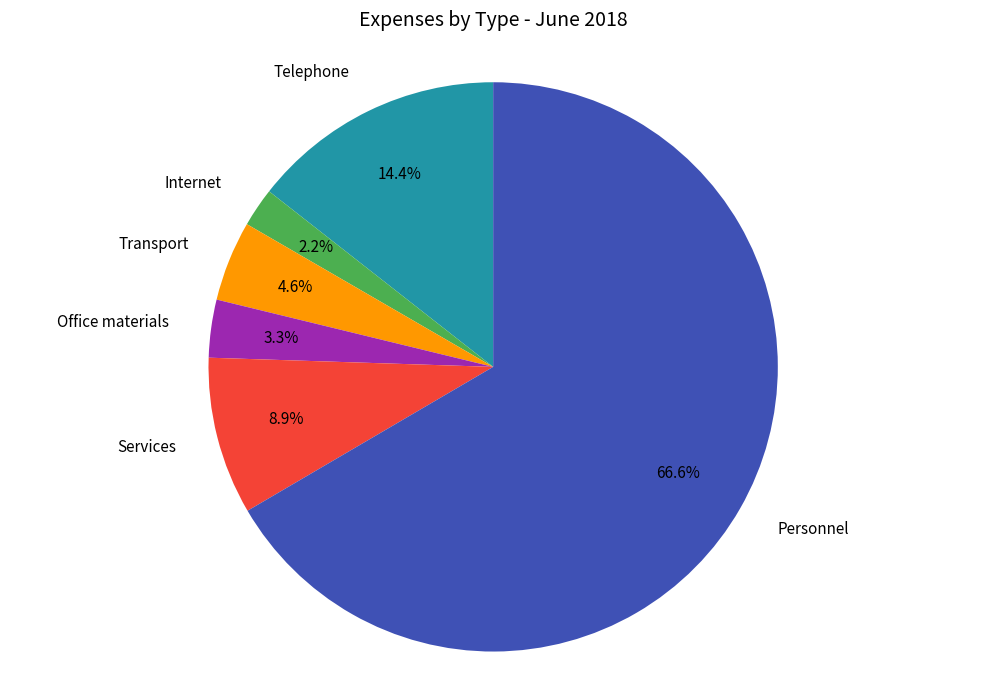

Is there any slice that represents more than half of the pie?

Yes